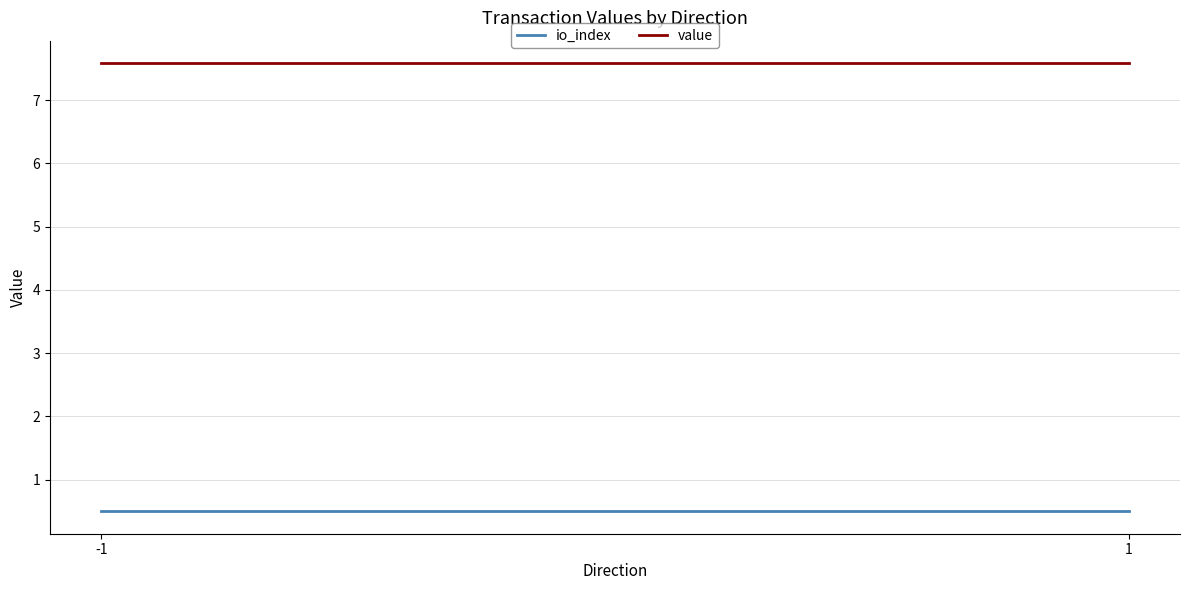

What are all the series names shown in the legend?

io_index, value